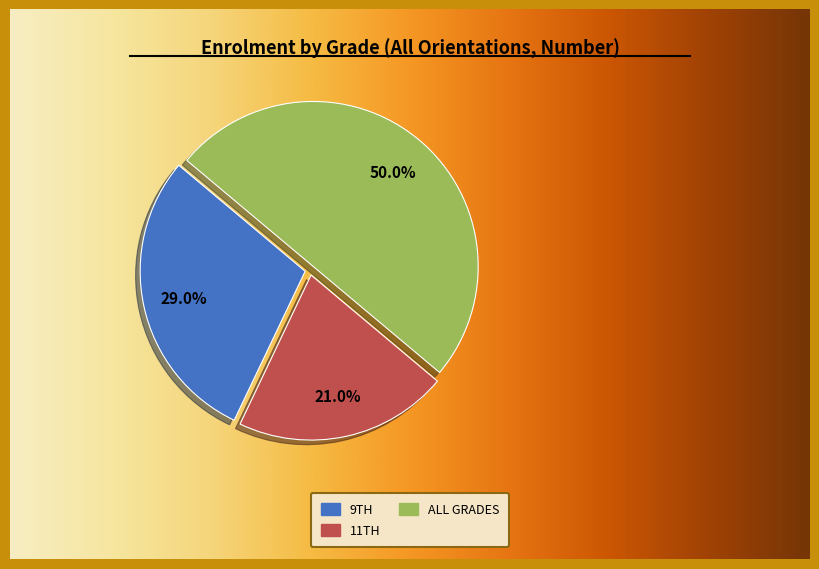

Is there a majority slice in this chart?

No